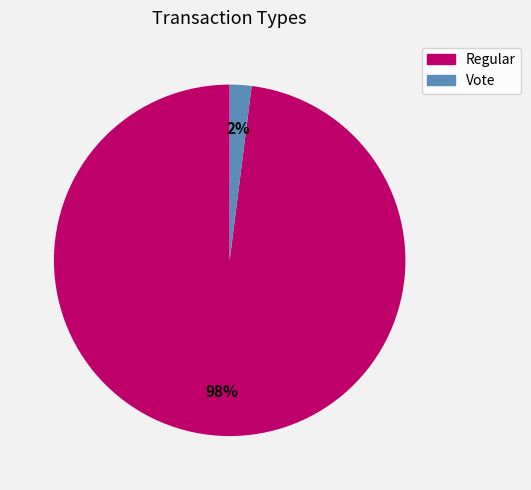

To the nearest percent, what percentage of the pie is Regular?

98%